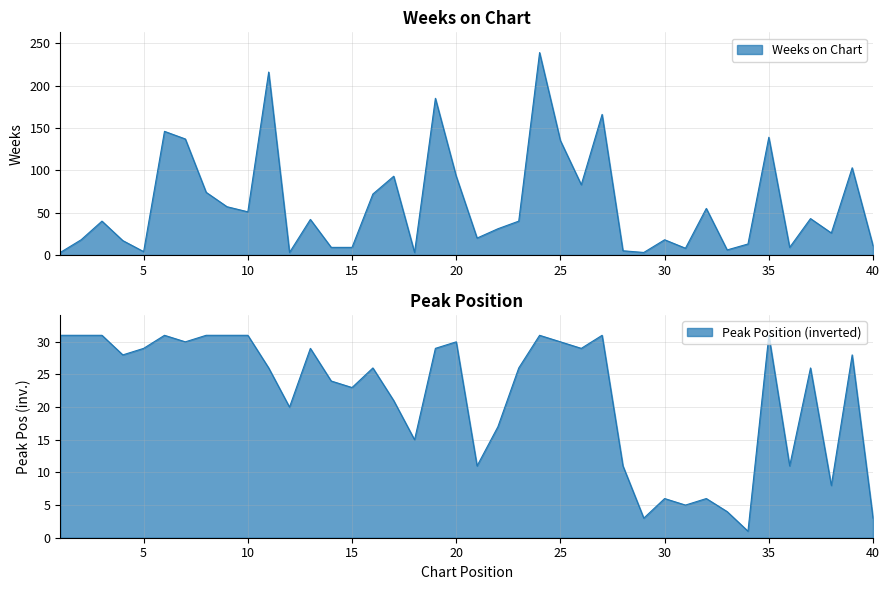

Rank the series by their average value, from lowest to highest.

Peak Position, Weeks on Chart